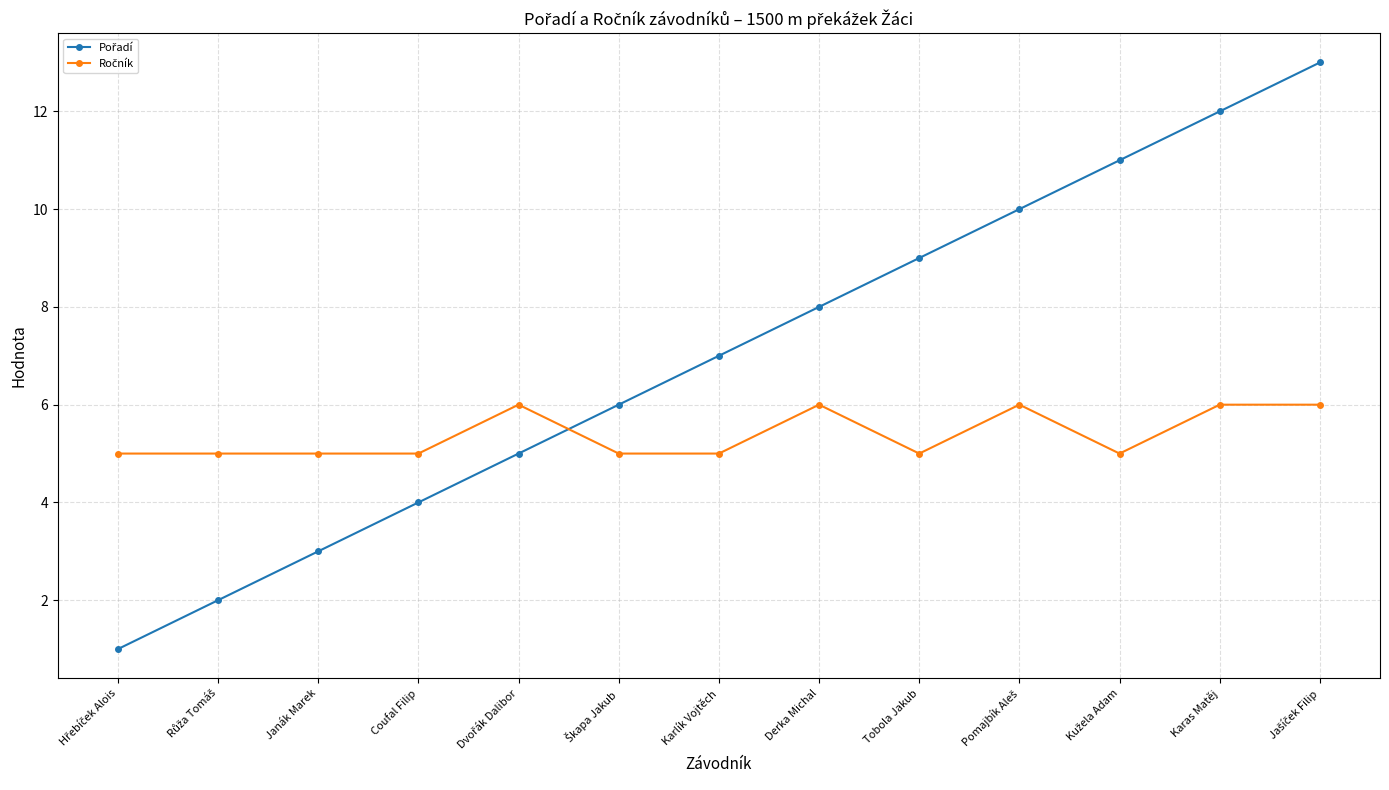

What is the label of the 4th point from the left?

Coufal Filip